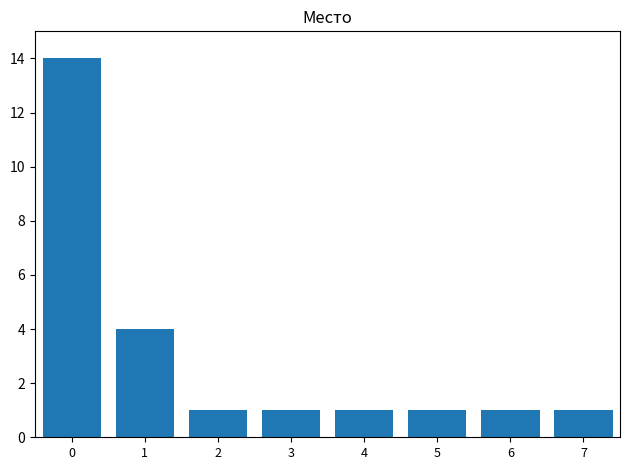

The chart shows a value of 1 at 6. True or false?

True